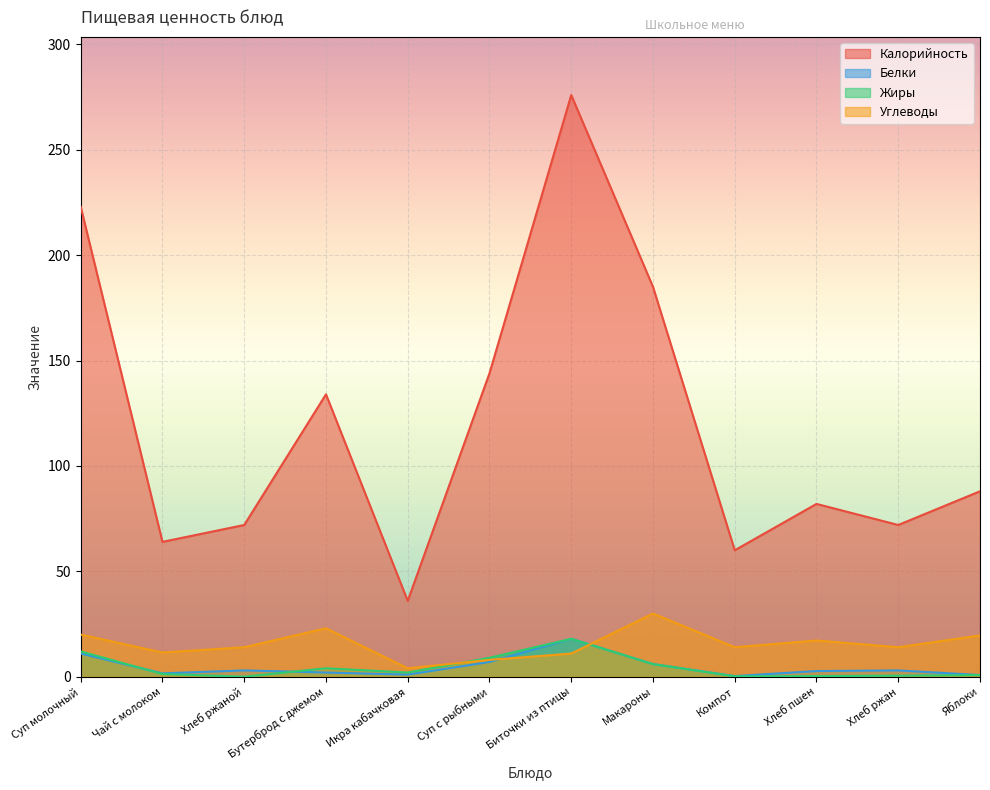

After their last crossing, which series has the higher values: Белки or Жиры?

Жиры